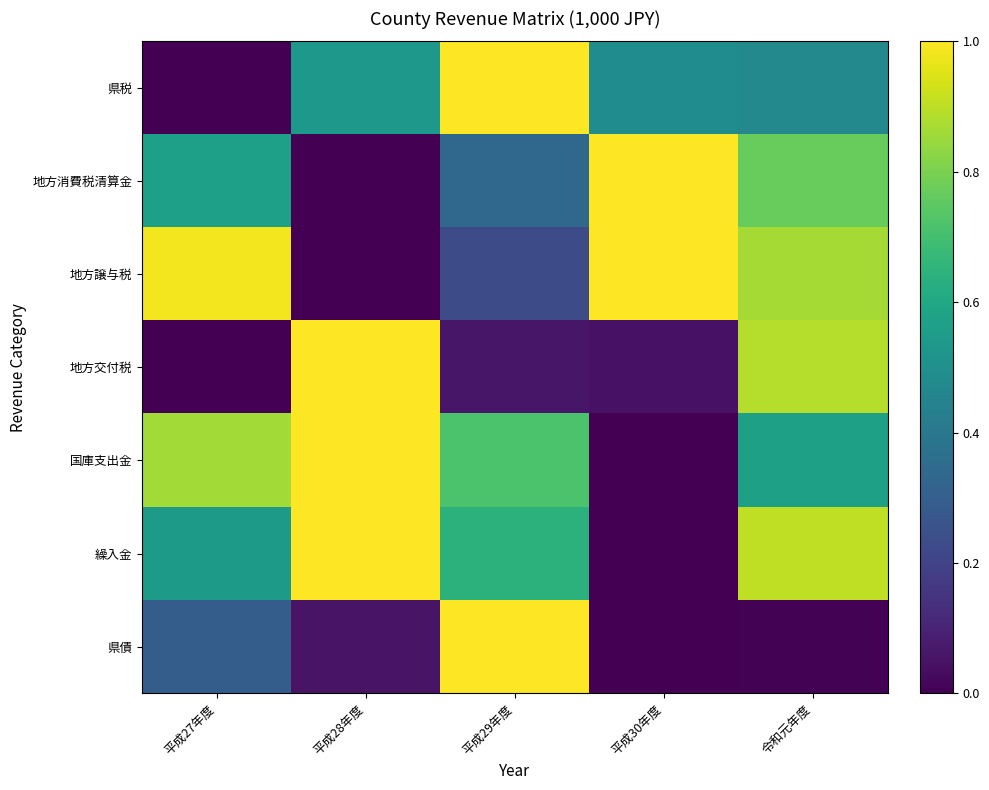

Which series changed the most between 平成29年度 and 令和元年度?

県債